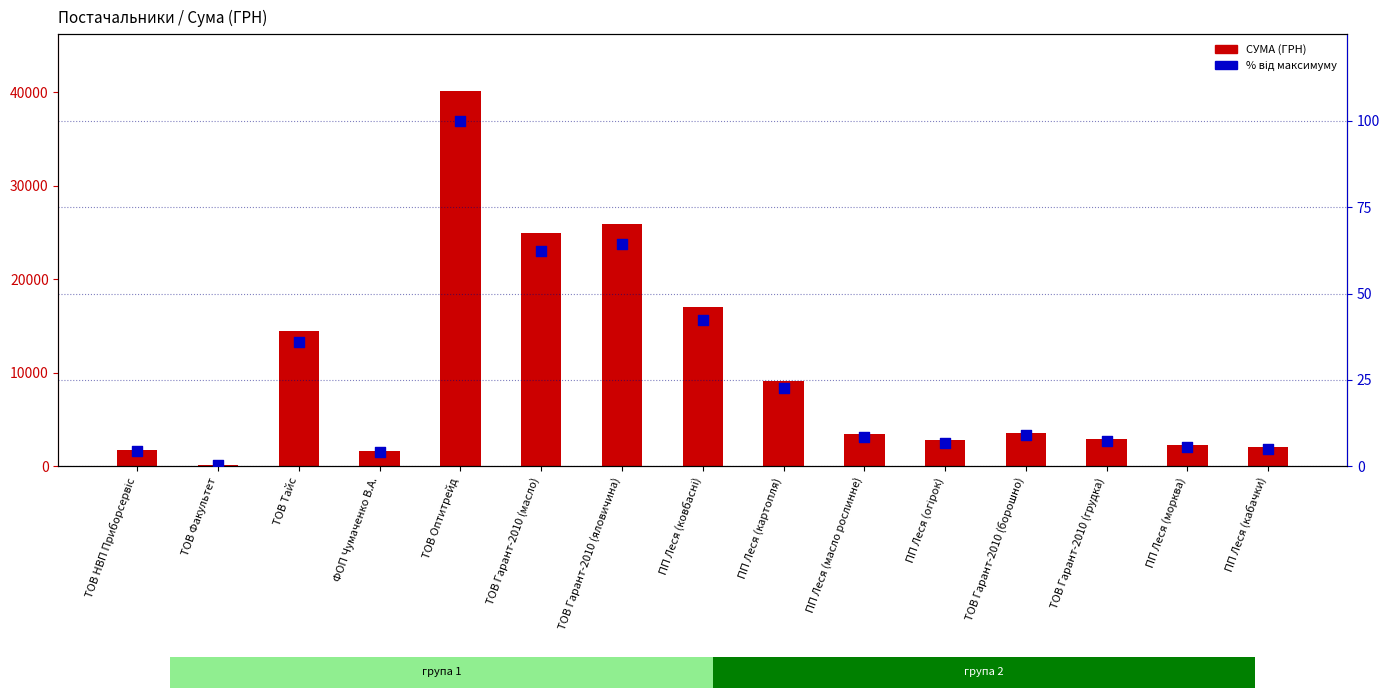

What is the total value across all series at ТОВ Гарант-2010 (масло)?

25047.9